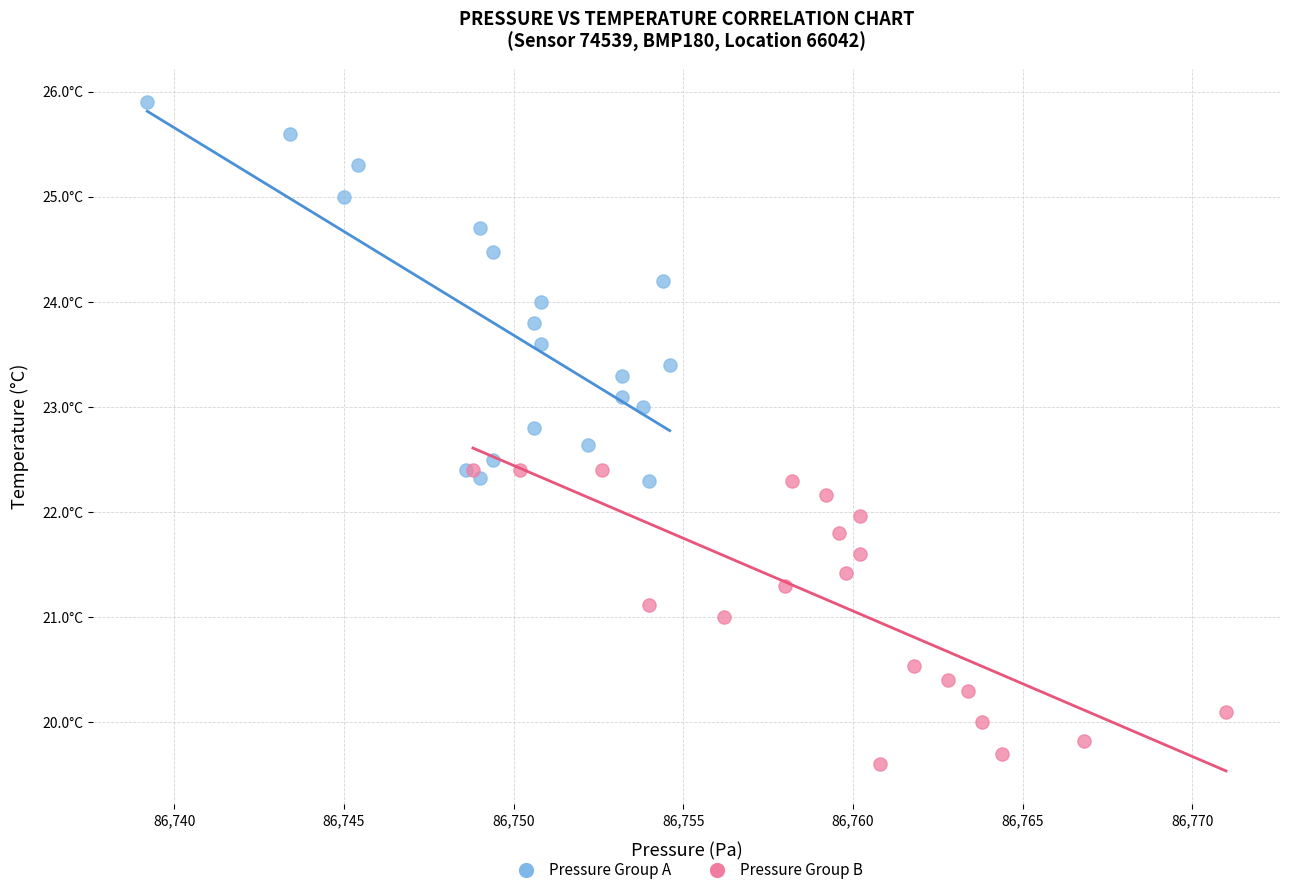

Which series contains the lowest Y value?

Pressure Group B